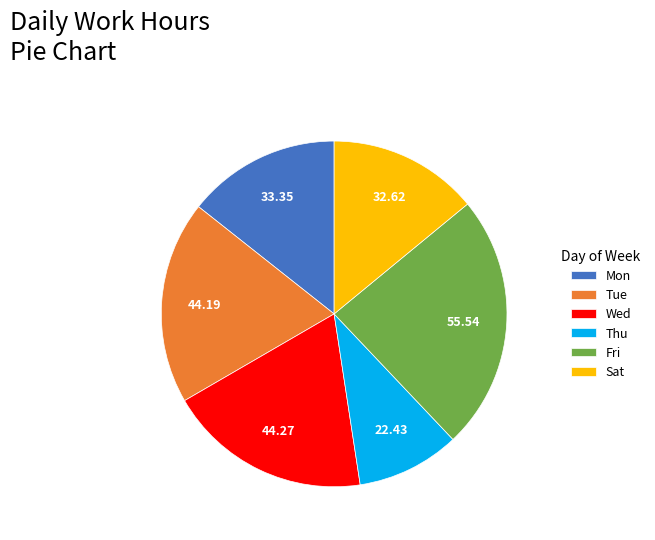

How many slices are in this pie chart?

6